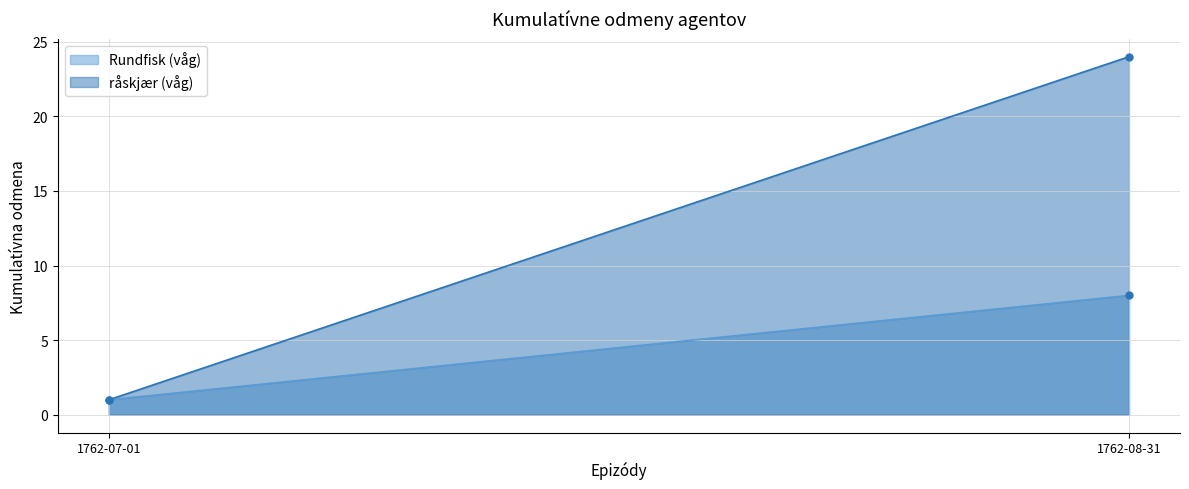

Between 1762-07-01 and 1762-08-31, which is larger?

1762-08-31